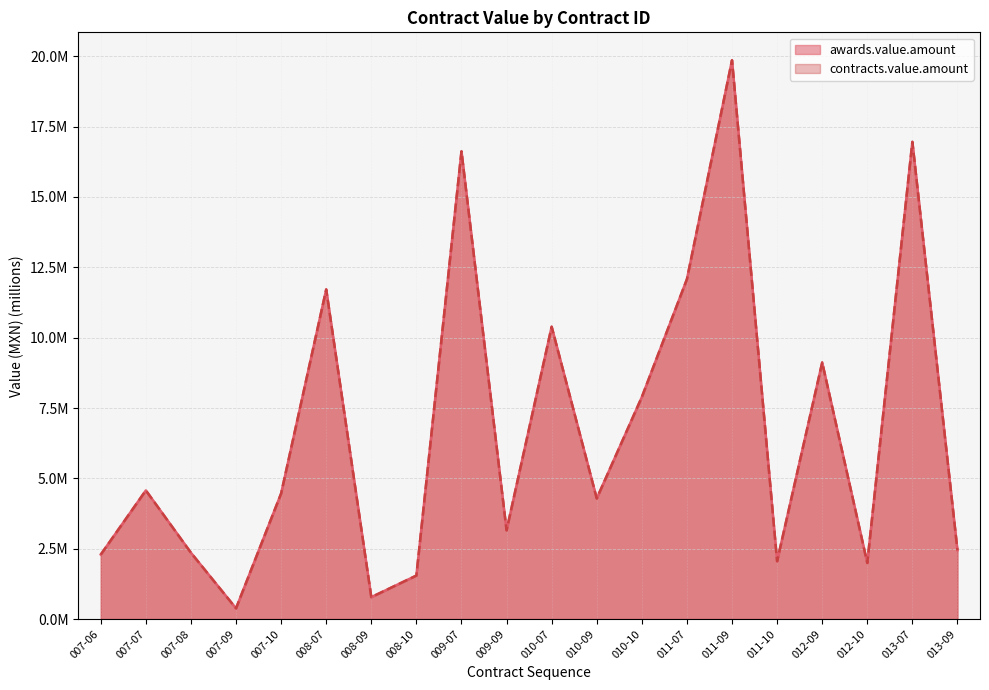

What is the sum of all awards.value.amount values?

135.0